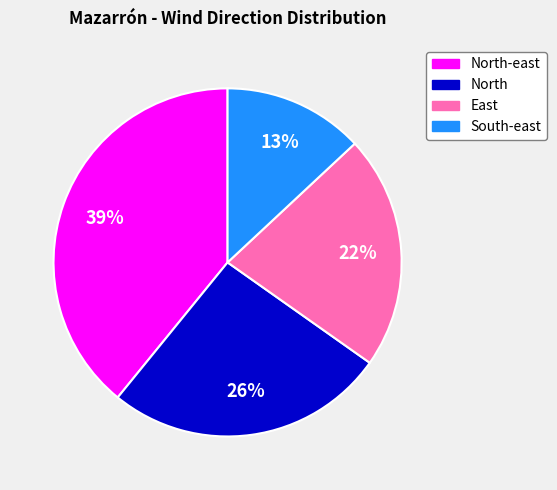

The North slice represents 26% of the pie. True or false?

True